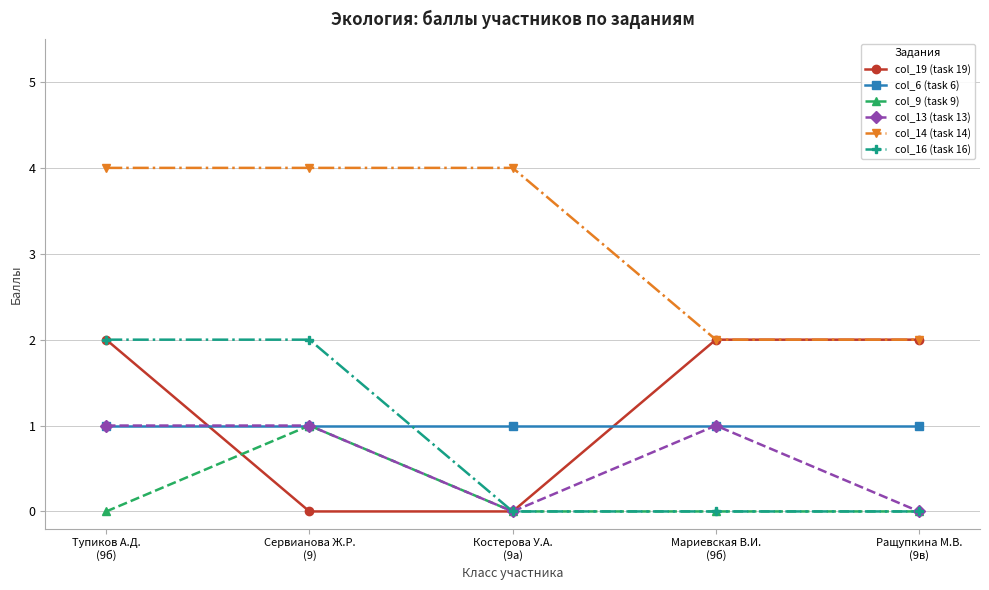

What is the label of the 5th point from the right?

Тупиков А.Д.
(9б)